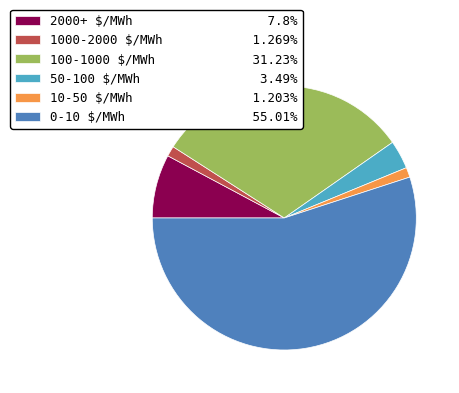

Does any single category account for the majority?

Yes